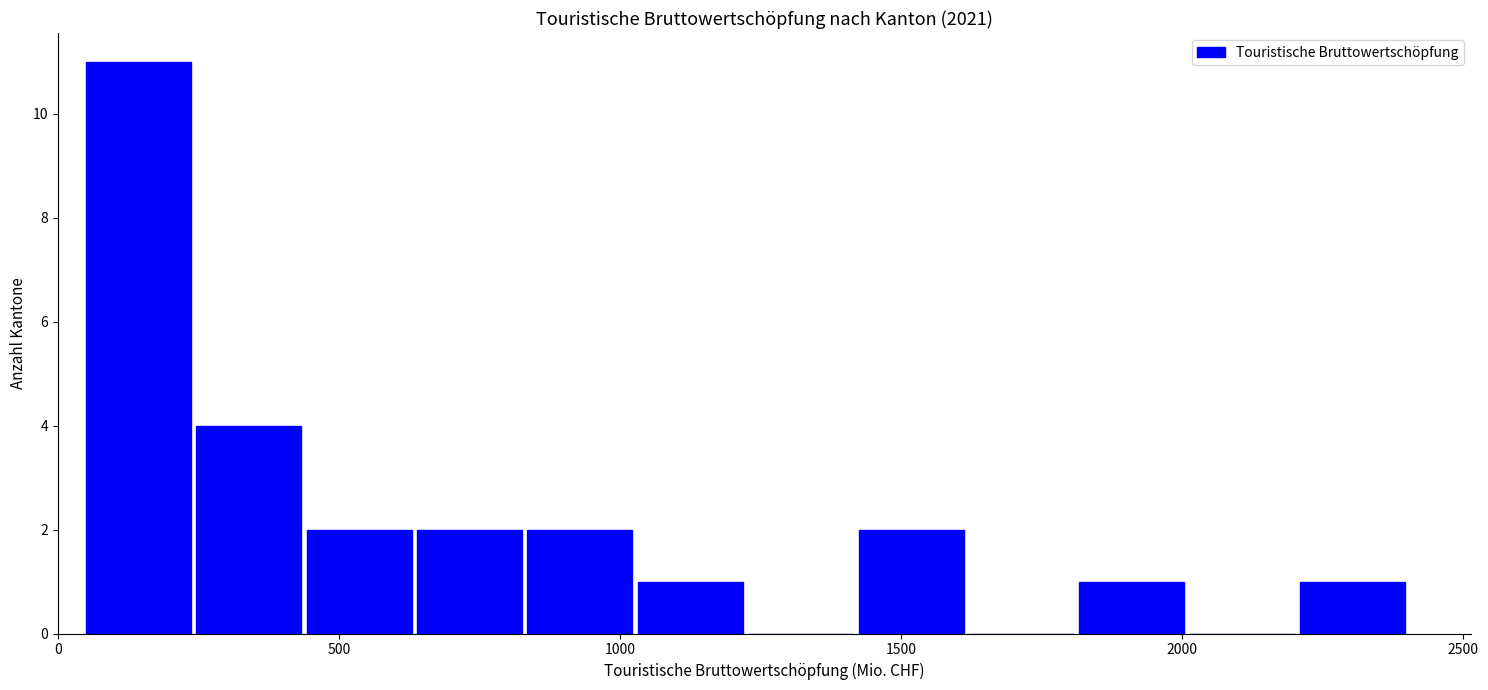

Around what value on the x-axis is the tallest bar? Give the approximate position of its centre, as read against the axis.

150